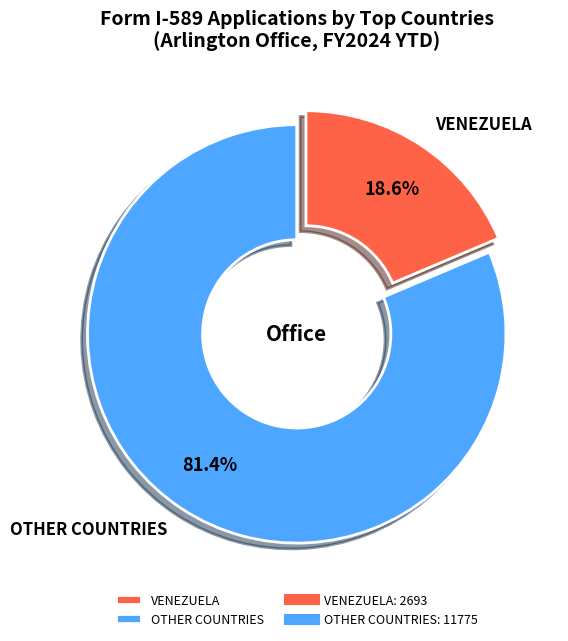

Which category has the smallest portion of the pie?

VENEZUELA